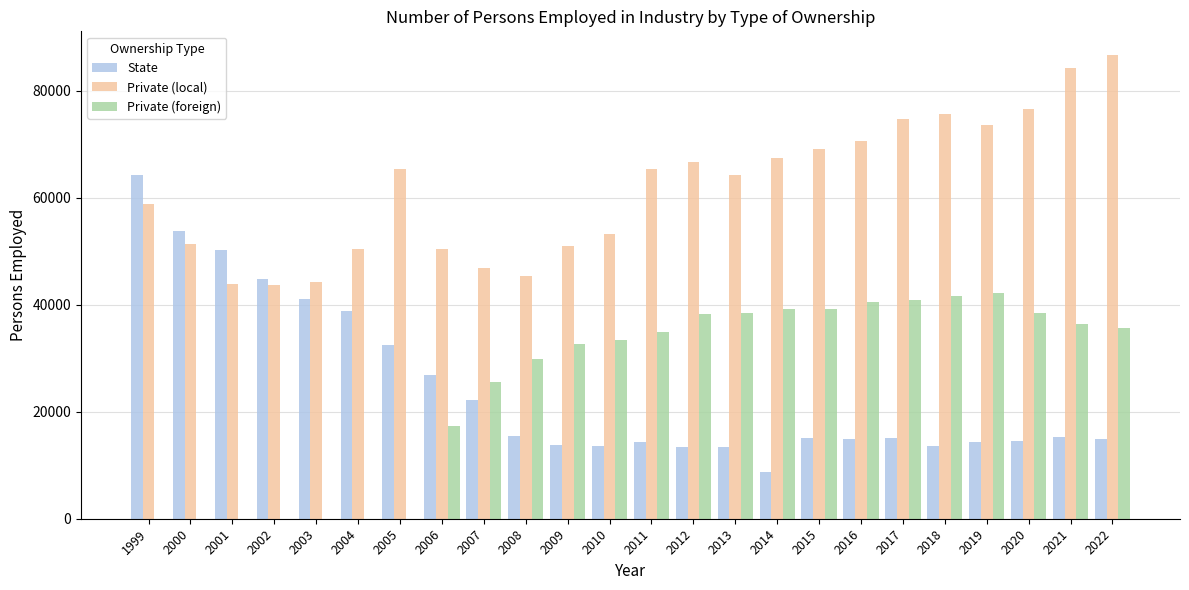

What is the maximum value for Private (foreign)?

42098